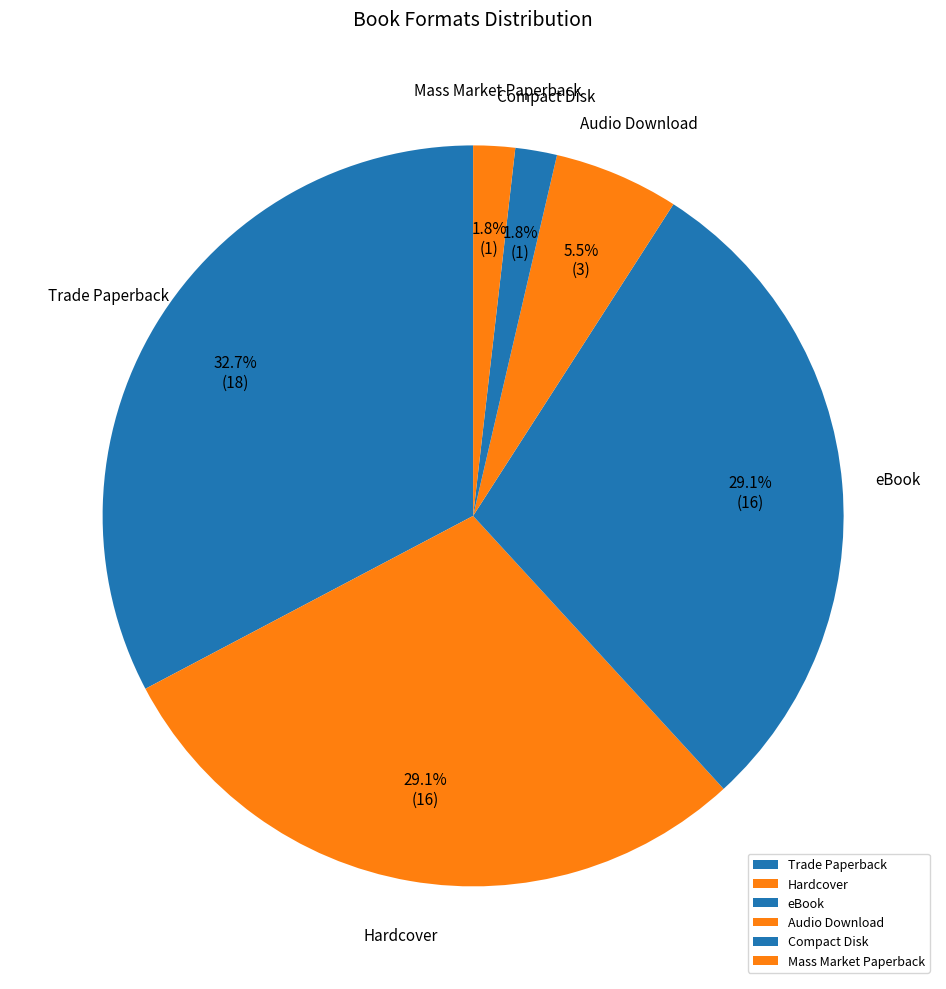

To the nearest percent, what percentage of the pie is Compact Disk?

2%